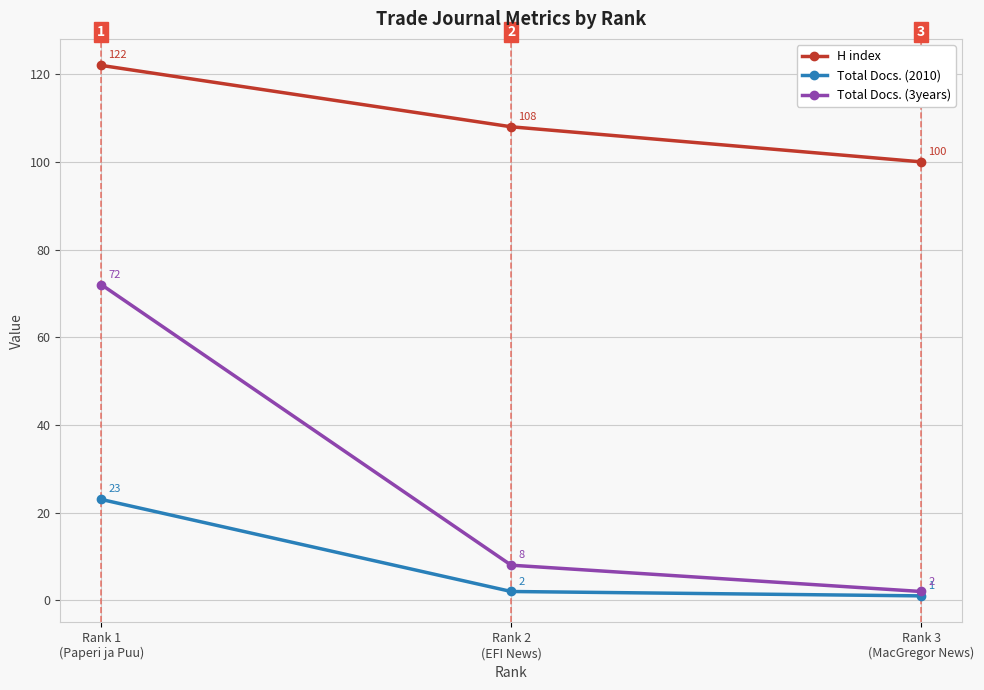

Is it true that H index equals 122 at Rank 1
(Paperi ja Puu)?

True